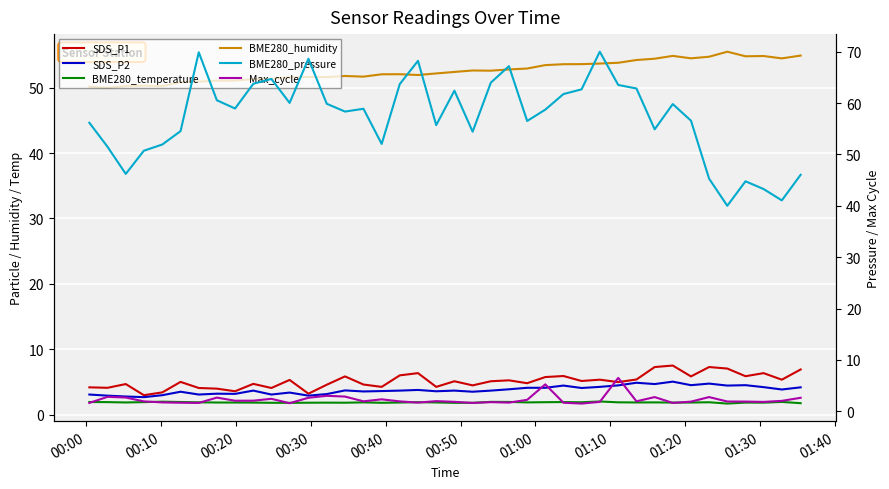

What is the minimum value for SDS_P2?

2.7